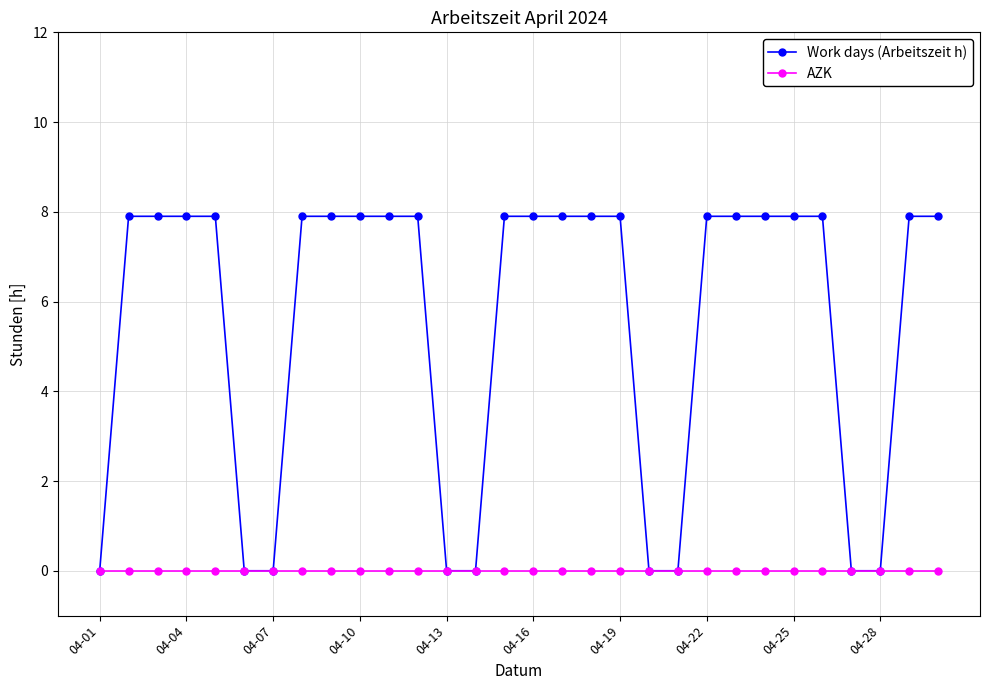

At how many categories does at least one series exceed 6?

21